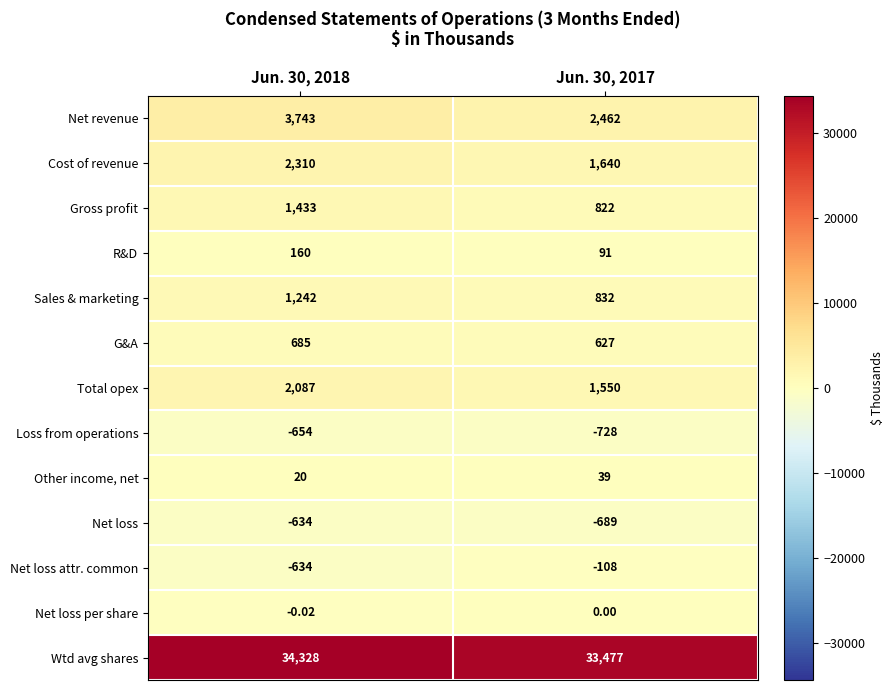

At Jun. 30, 2017, list the series in order from smallest to largest.

Loss from operations, Net loss, Net loss attr. common, Net loss per share, Other income, net, R&D, G&A, Gross profit, Sales & marketing, Total opex, Cost of revenue, Net revenue, Wtd avg shares